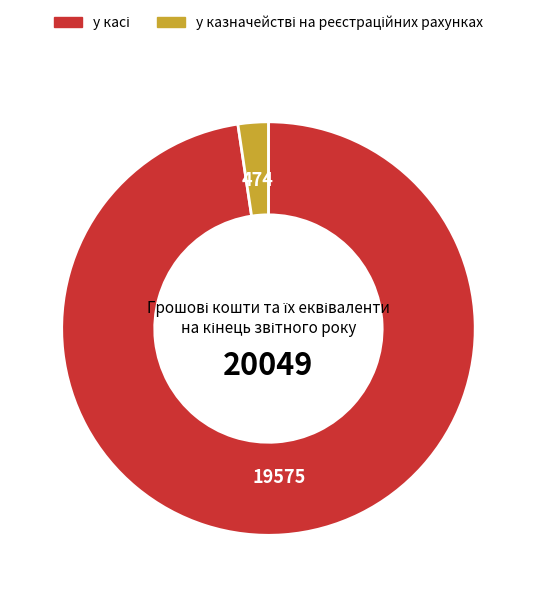

Rank the categories by value from lowest to highest.

у казначействі на реєстраційних рахунках, у касі